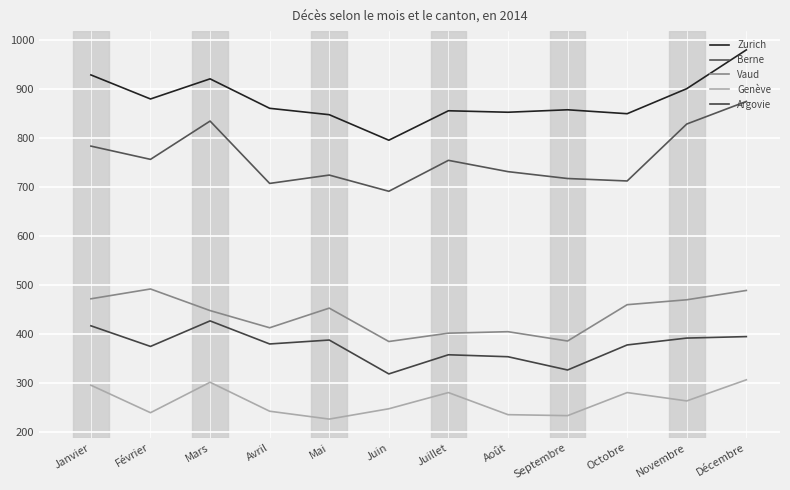

At which label does Genève first exceed 264?

Janvier